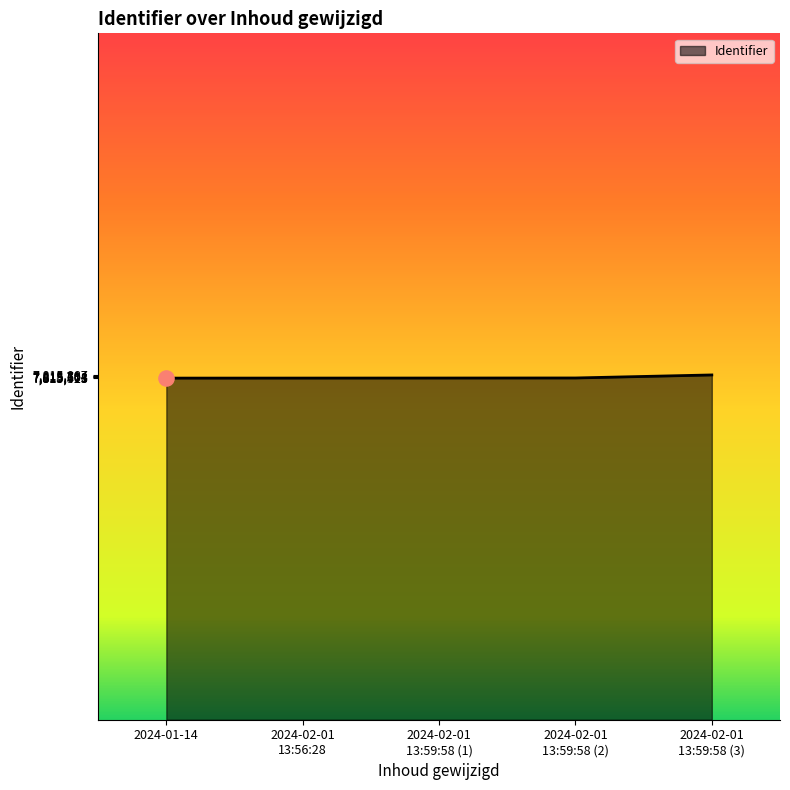

True or false: the data has more than 2 interior local peaks.

False